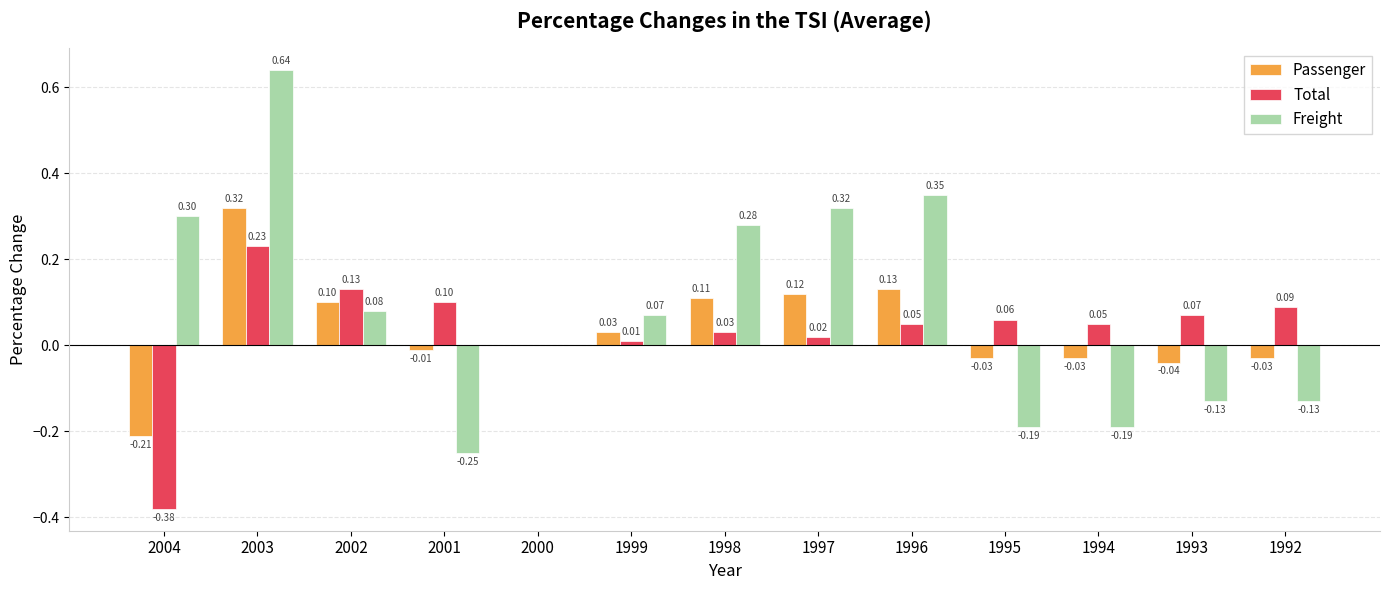

What is the smallest value displayed?

-0.4